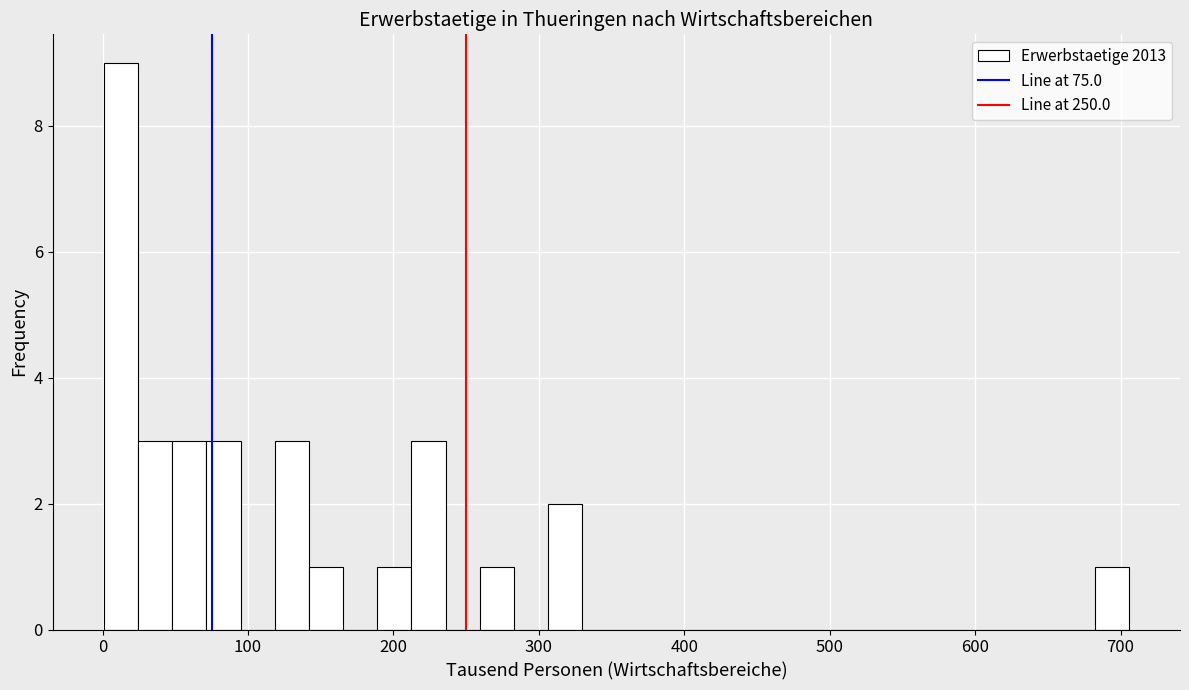

Around what value on the x-axis is the tallest bar? Give the approximate position of its centre, as read against the axis.

10